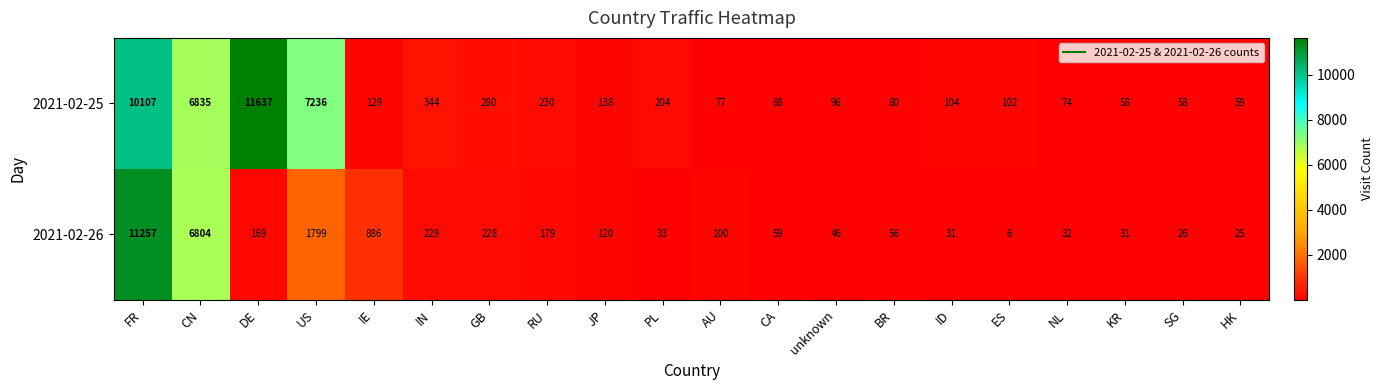

At how many categories does at least one series exceed 7220?

3